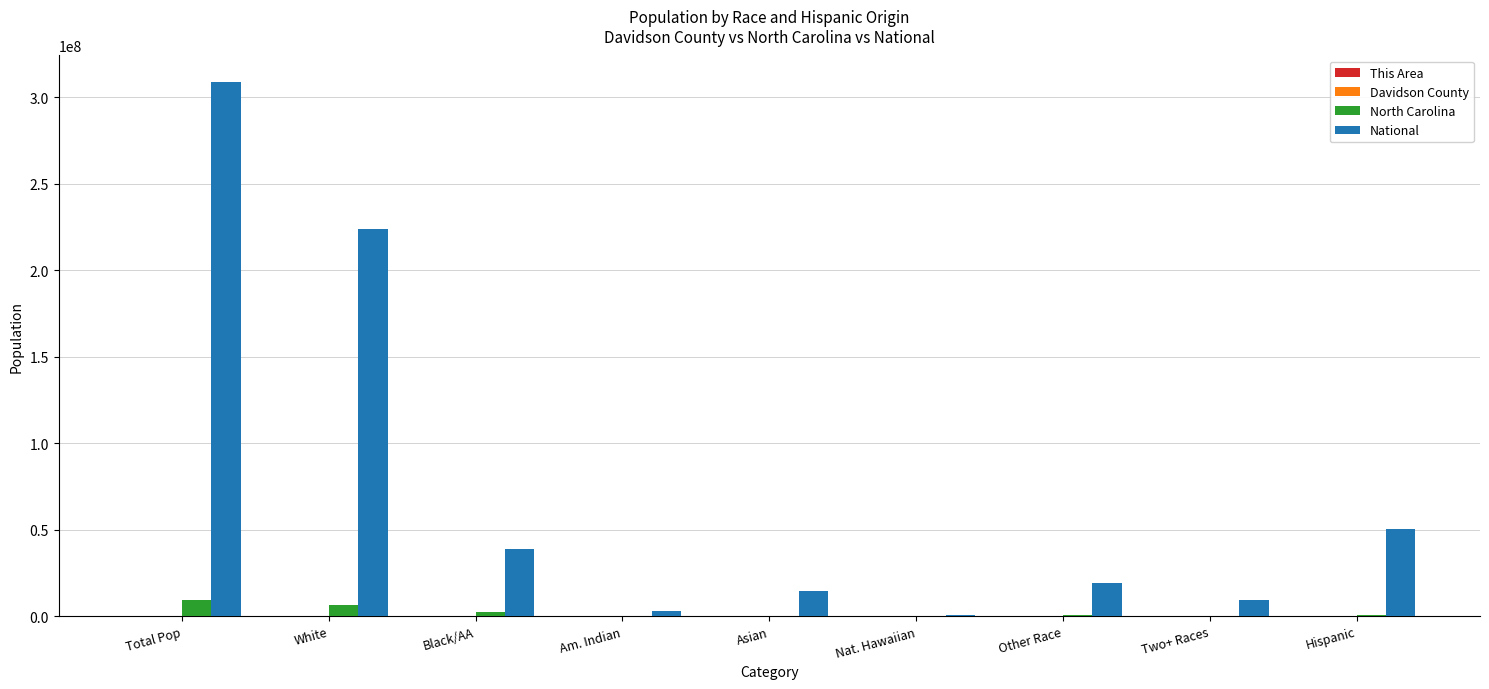

Which series has the largest total across all categories?

National